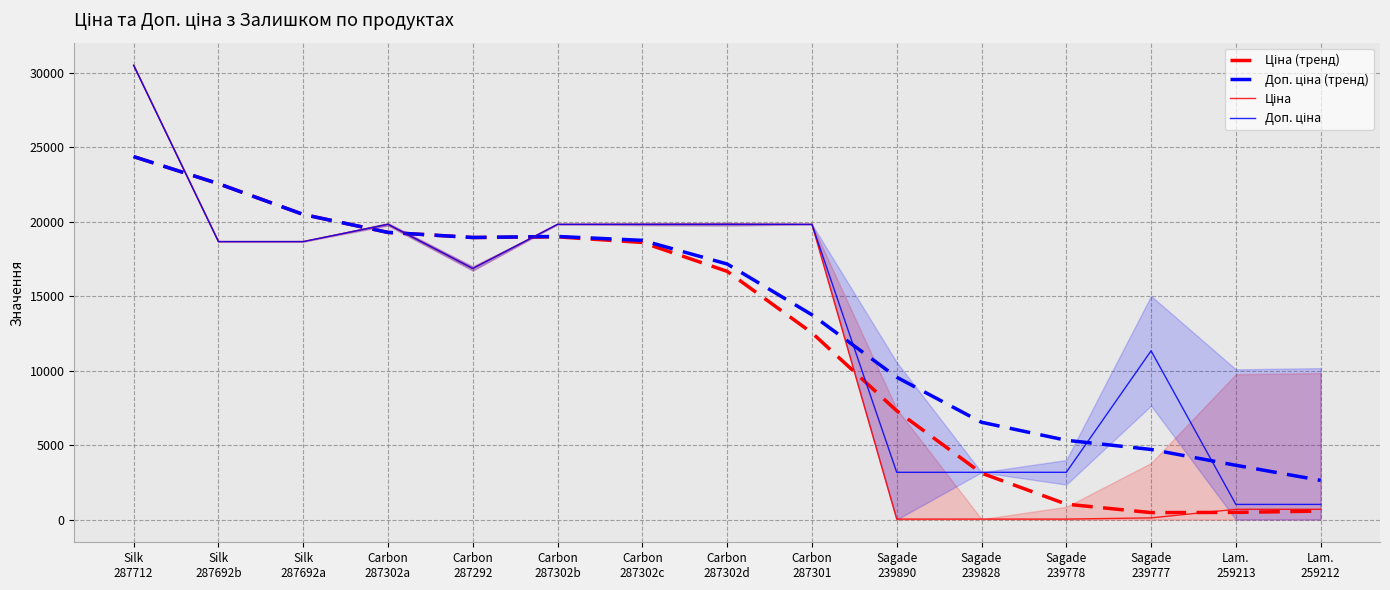

True or false: Доп. ціна (тренд) and Ціна (тренд) cross at least once.

False